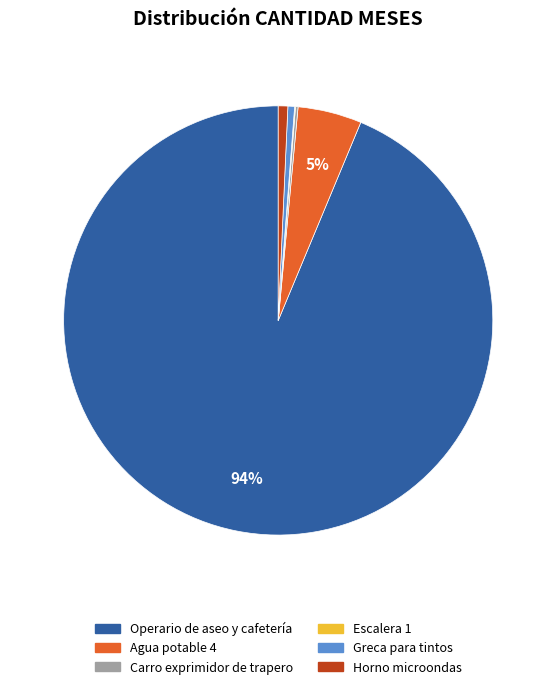

Is the sum of Greca para tintos and Horno microondas greater than half?

No